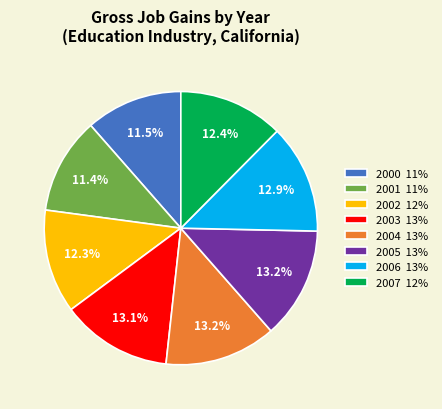

What is the ratio of the value at 2002 12% to the value at 2007 12%?

1.0